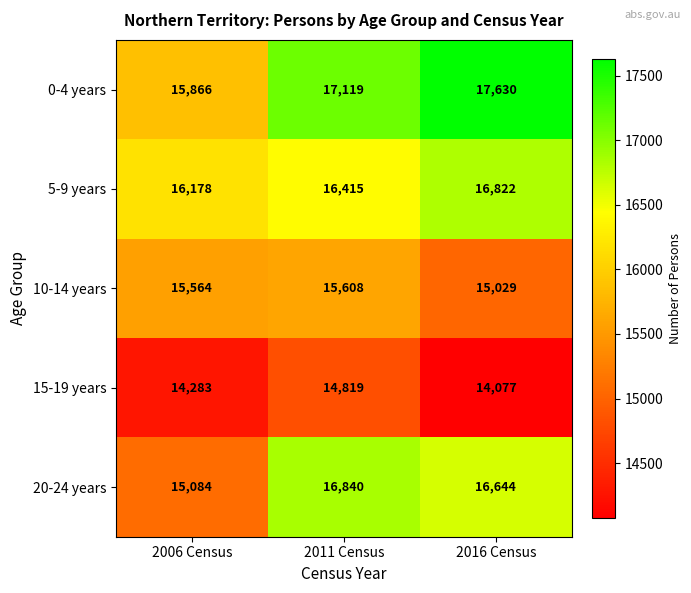

What is the smallest value displayed?

14077